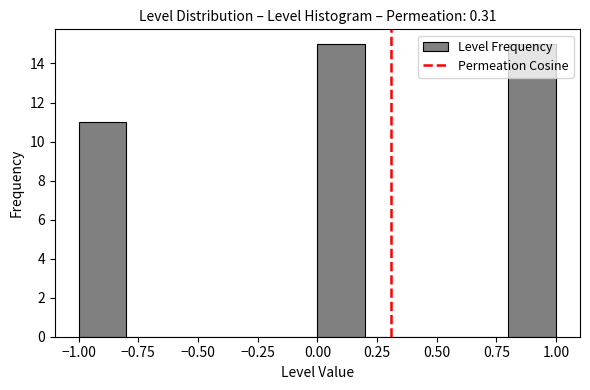

Reading left to right, transcribe this chart: for each bar, give the range it covers on the x-axis and its height. The values are not printed on the chart, so give them approximately, as read against the axis.

-1.0 to -0.8: 11
-0.8 to -0.6: 0
-0.6 to -0.4: 0
-0.4 to -0.2: 0
-0.2 to 0.0: 0
0.0 to 0.2: 15
0.2 to 0.4: 0
0.4 to 0.6: 0
0.6 to 0.8: 0
0.8 to 1.0: 15